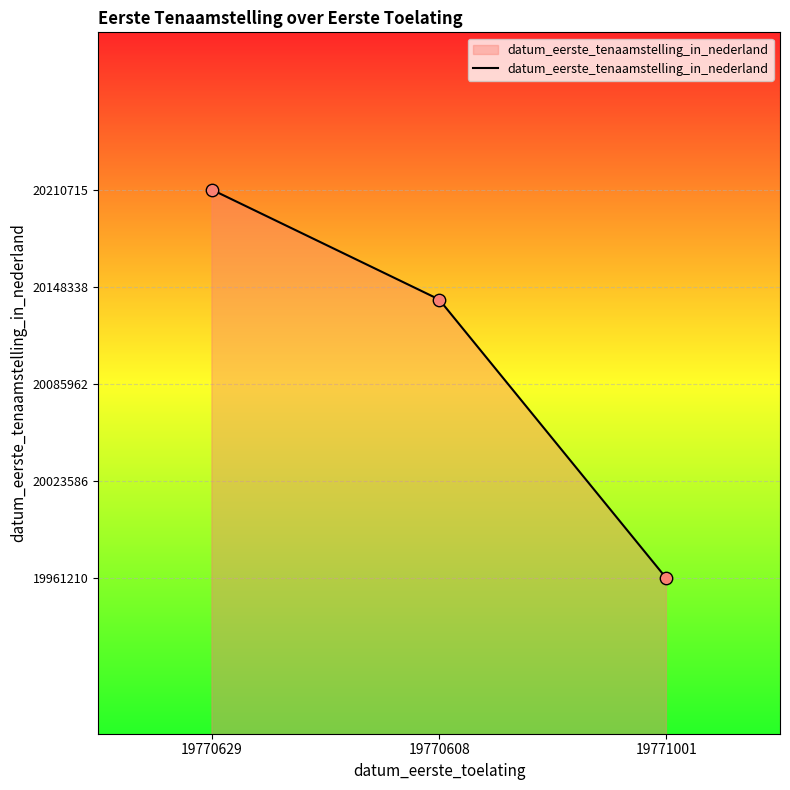

Between 19770608 and 19771001, which is larger?

19770608